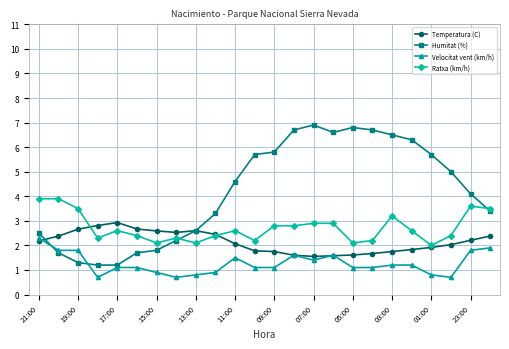

Which series has the widest spread of values?

Humitat (%)